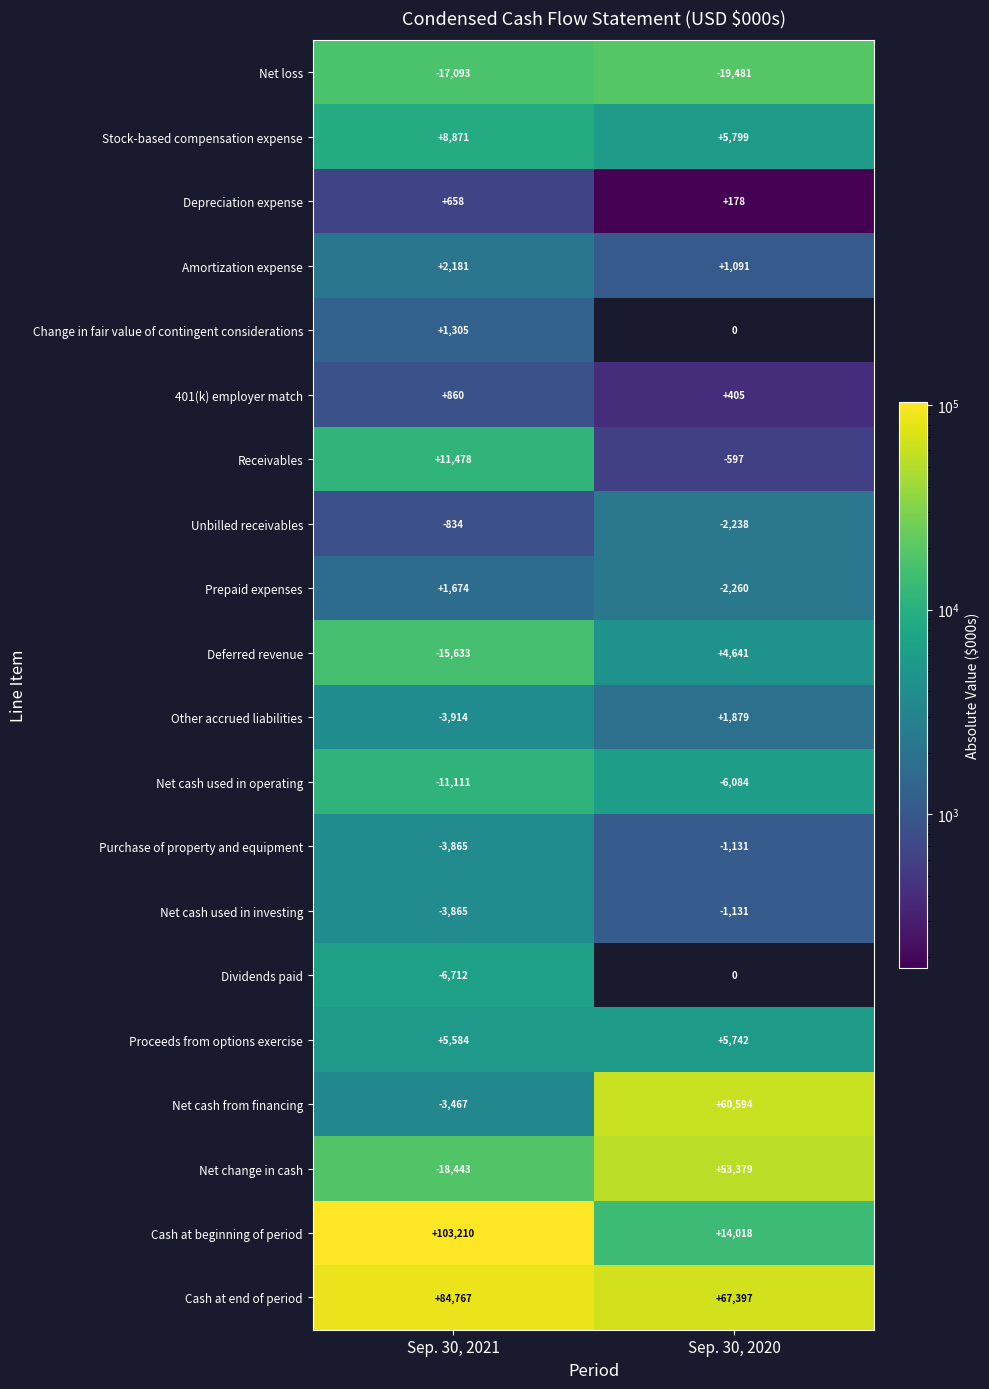

At which label does Receivables reach its minimum?

Sep. 30, 2020